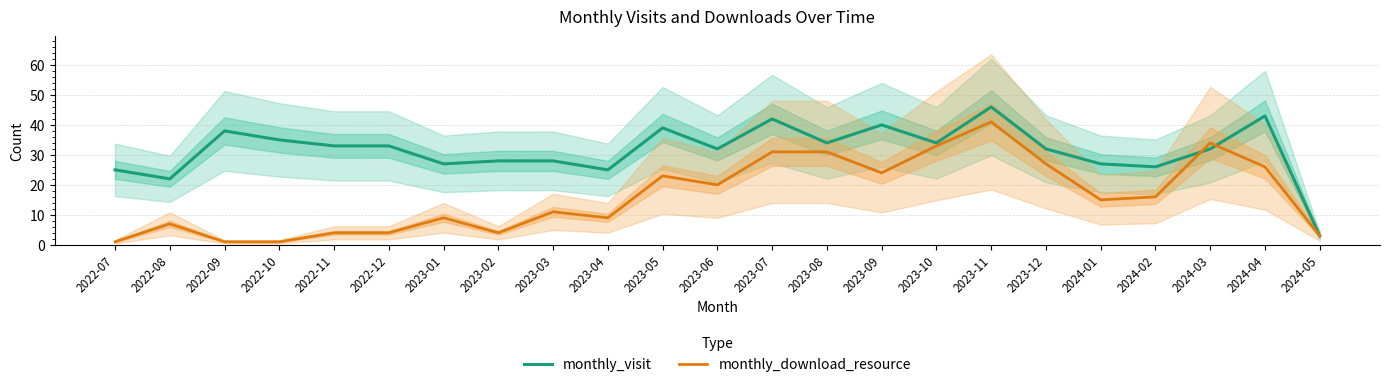

At which label does monthly_visit first exceed 32?

2022-09